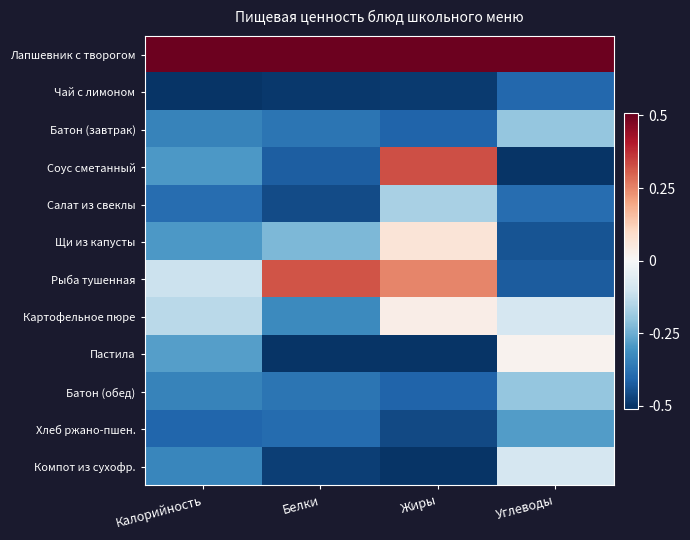

Reading left to right, list all the values displayed in this chart.

Лапшевник с творогом: Калорийность=0.5	Белки=0.5	Жиры=0.5	Углеводы=0.5
Чай с лимоном: Калорийность=-0.5	Белки=-0.5	Жиры=-0.5	Углеводы=-0.4
Батон (завтрак): Калорийность=-0.3	Белки=-0.4	Жиры=-0.4	Углеводы=-0.2
Соус сметанный: Калорийность=-0.3	Белки=-0.4	Жиры=0.3	Углеводы=-0.5
Салат из свеклы: Калорийность=-0.4	Белки=-0.5	Жиры=-0.2	Углеводы=-0.4
Щи из капусты: Калорийность=-0.3	Белки=-0.2	Жиры=0.1	Углеводы=-0.4
Рыба тушенная: Калорийность=-0.1	Белки=0.3	Жиры=0.2	Углеводы=-0.4
Картофельное пюре: Калорийность=-0.1	Белки=-0.3	Жиры=0.0	Углеводы=-0.1
Пастила: Калорийность=-0.3	Белки=-0.5	Жиры=-0.5	Углеводы=0.0
Батон (обед): Калорийность=-0.3	Белки=-0.4	Жиры=-0.4	Углеводы=-0.2
Хлеб ржано-пшен.: Калорийность=-0.4	Белки=-0.4	Жиры=-0.5	Углеводы=-0.3
Компот из сухофр.: Калорийность=-0.3	Белки=-0.5	Жиры=-0.5	Углеводы=-0.1